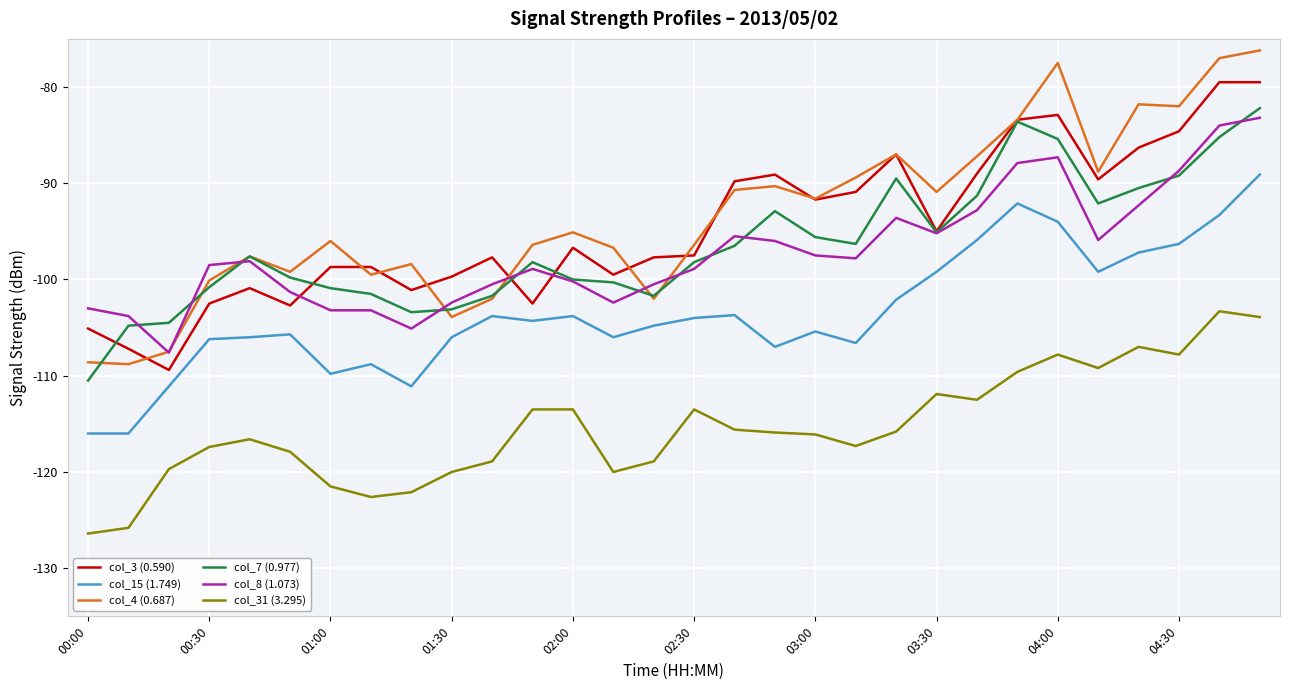

Count the number of data series in this chart.

6